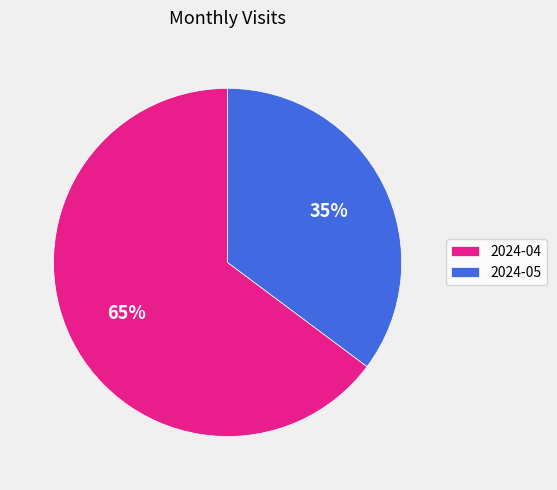

Approximately how many times larger is the value at 2024-05 compared to 2024-04?

0.5